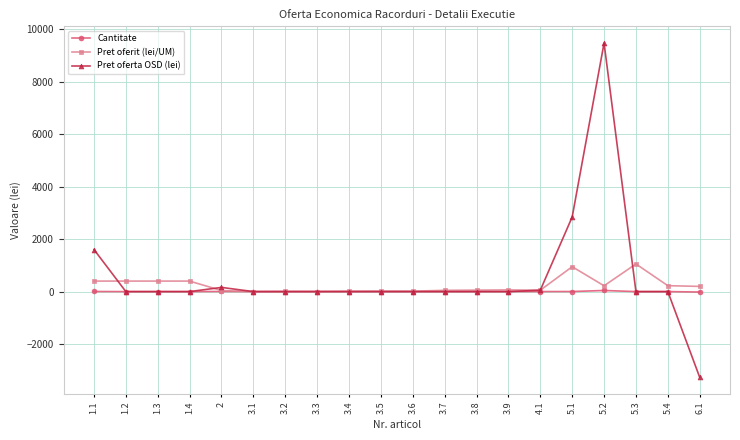

True or false: Pret oferit (lei/UM) has more than 2 points higher than both neighbors.

True